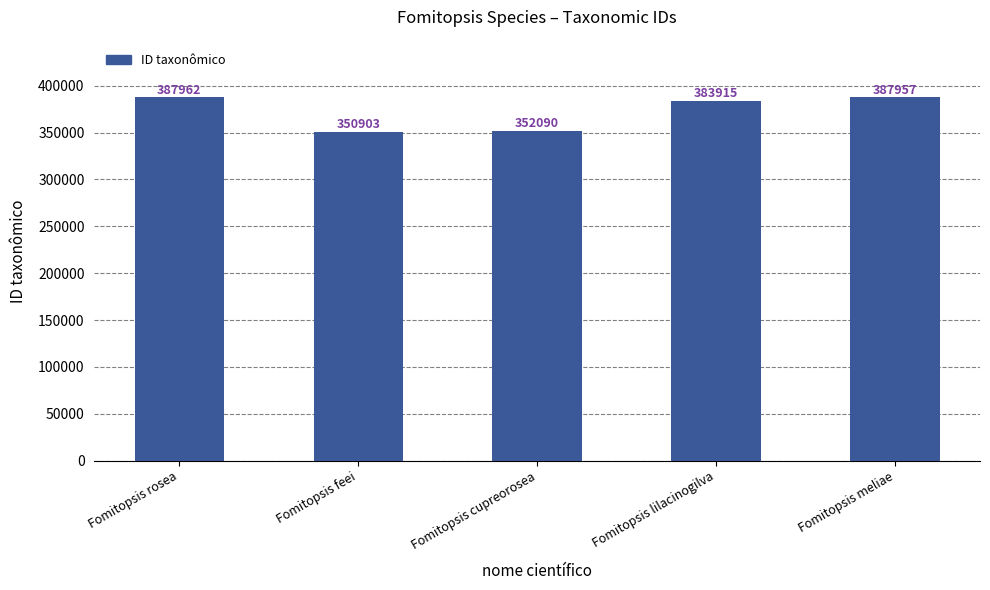

What is the value of the 1st bar from the left?

387962